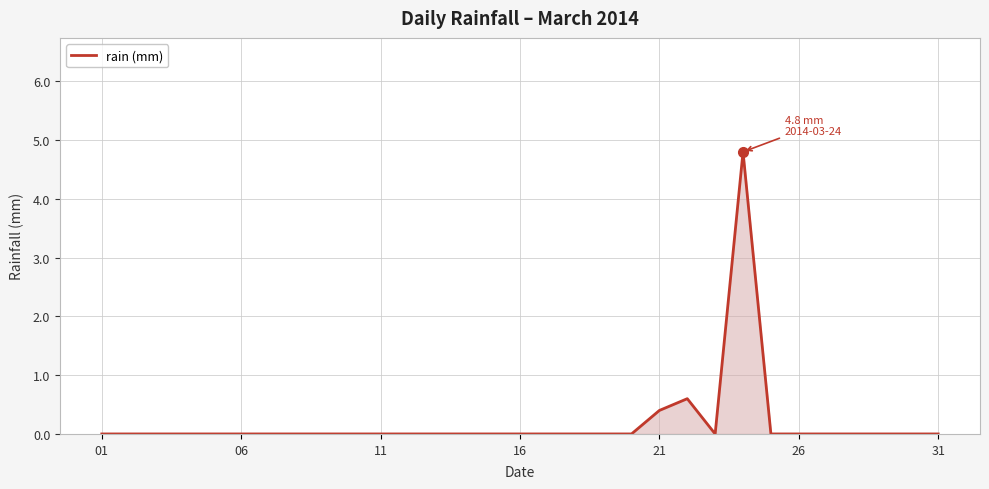

What is the maximum value shown in the chart?

4.8